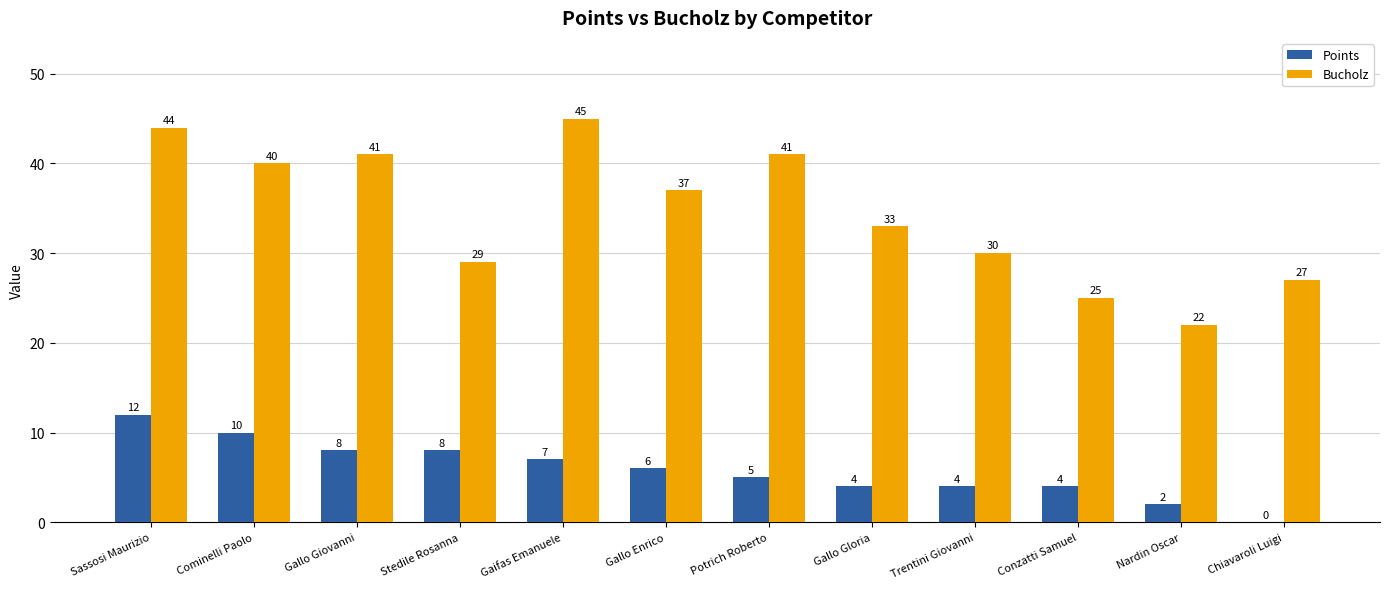

How many distinct data groups are displayed?

2